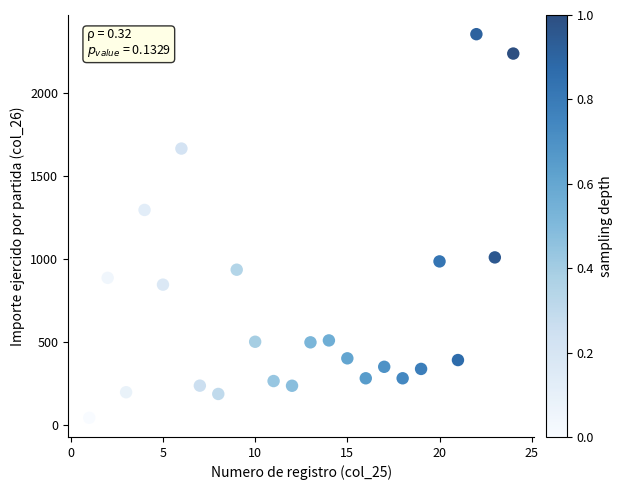

What is the range of Y values (max minus min)?

2310.7